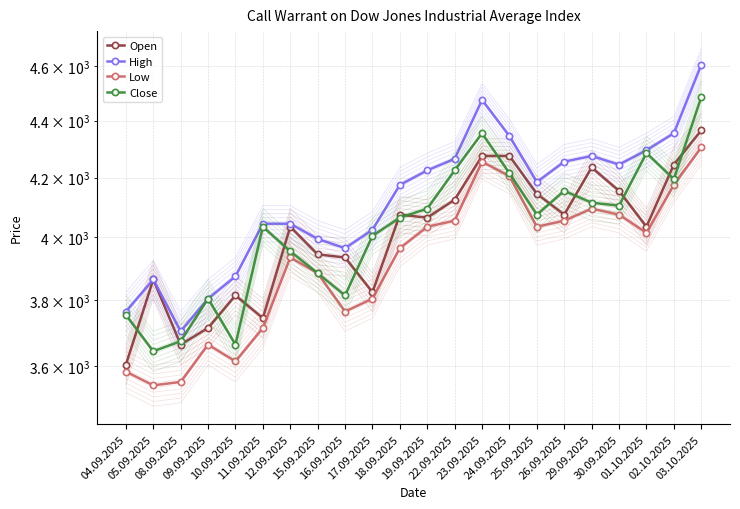

Rank the series at 01.10.2025 from highest to lowest value.

High, Close, Open, Low